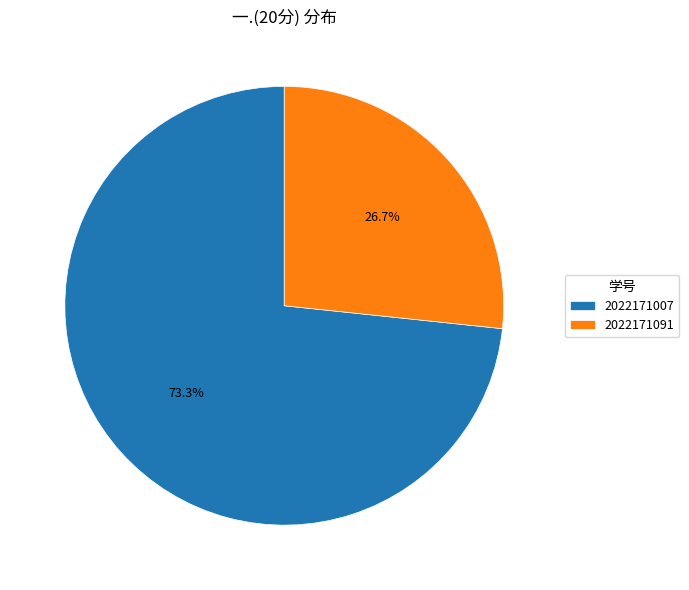

To the nearest percent, what percentage of the pie is 2022171007?

73%